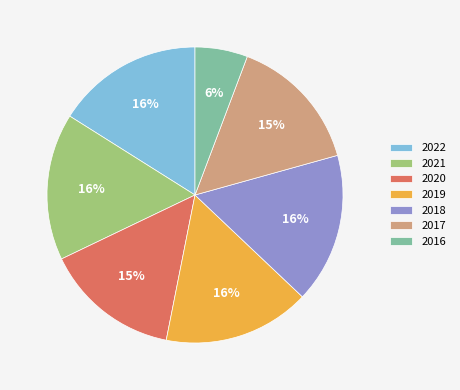

Which category has the smallest portion of the pie?

2016